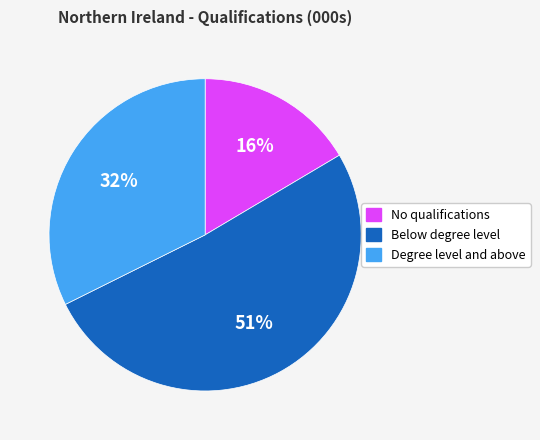

Do No qualifications and Degree level and above together represent more than half of the pie?

No